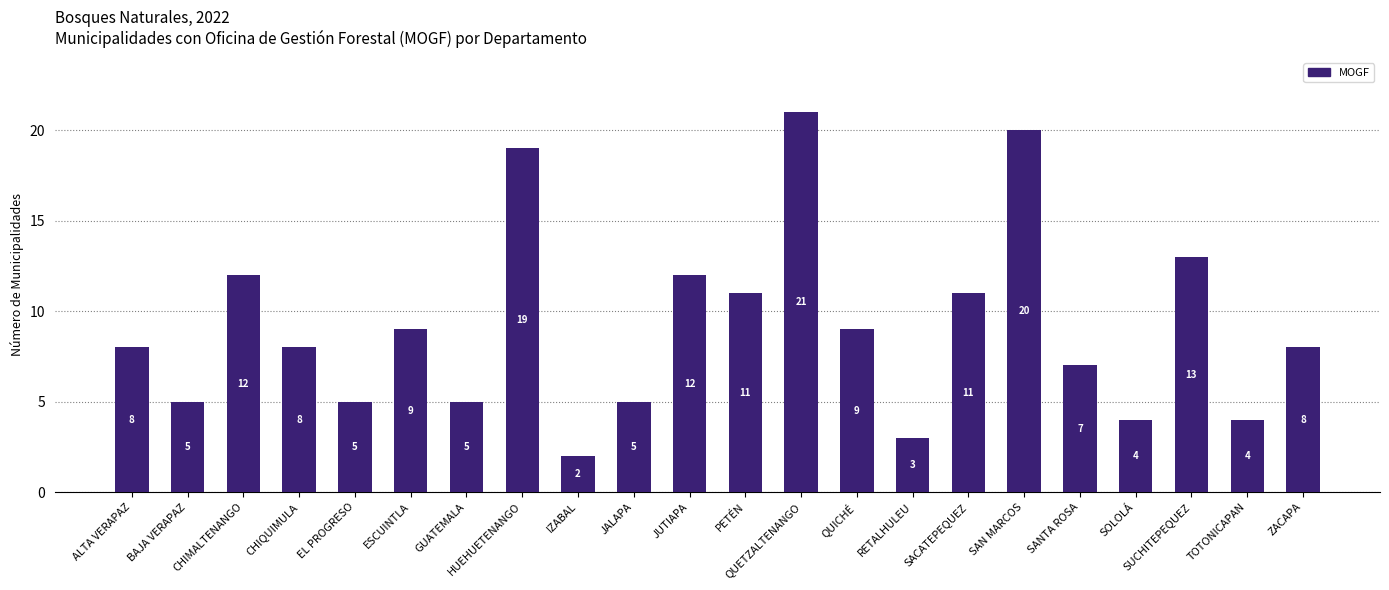

What value does the data have at EL PROGRESO?

5